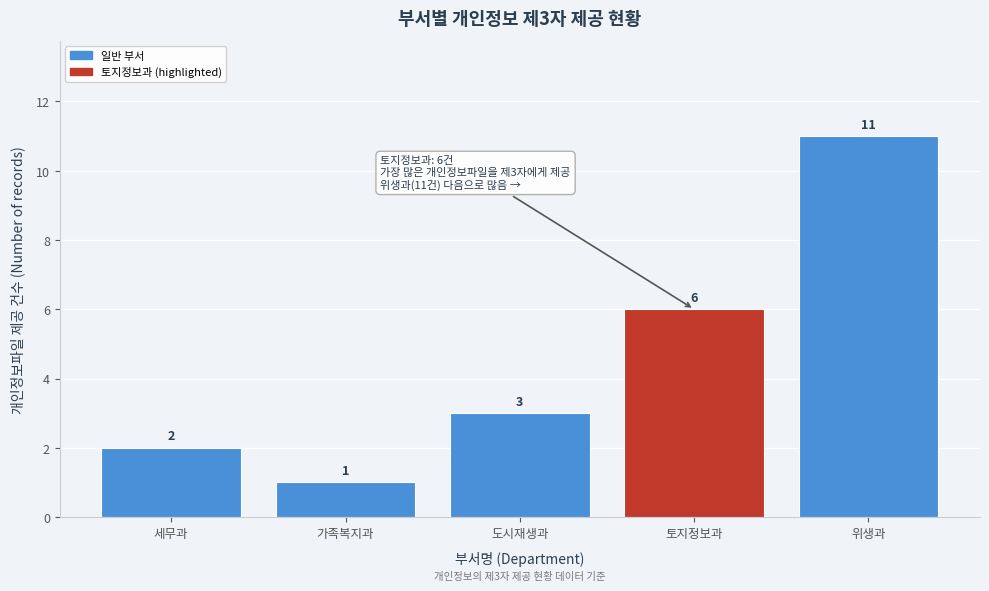

Reading right to left, extract all data points from this chart.

11	6	3	1	2